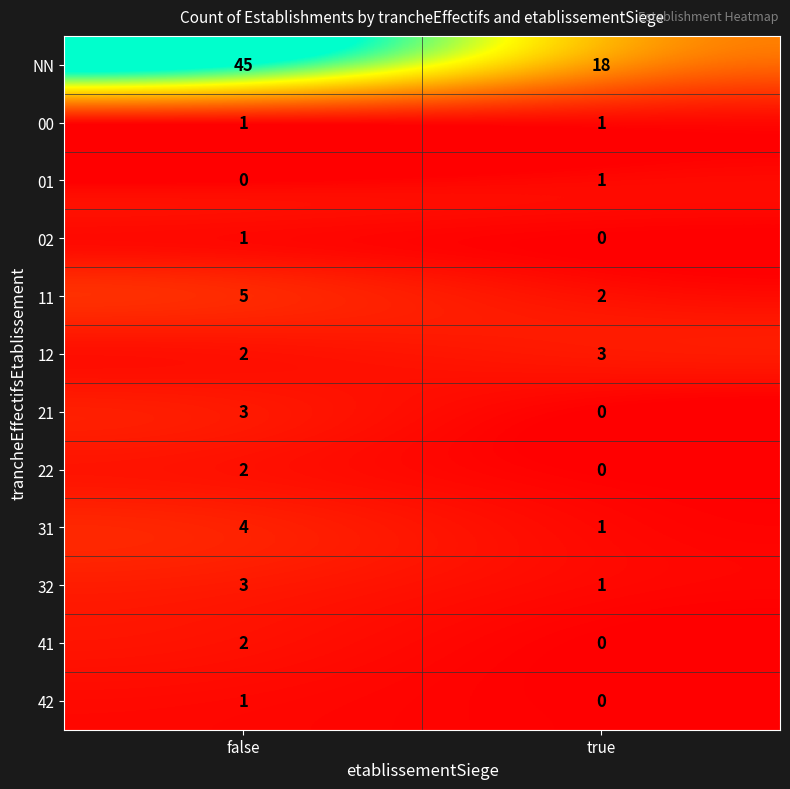

Count the number of categories in the chart.

2